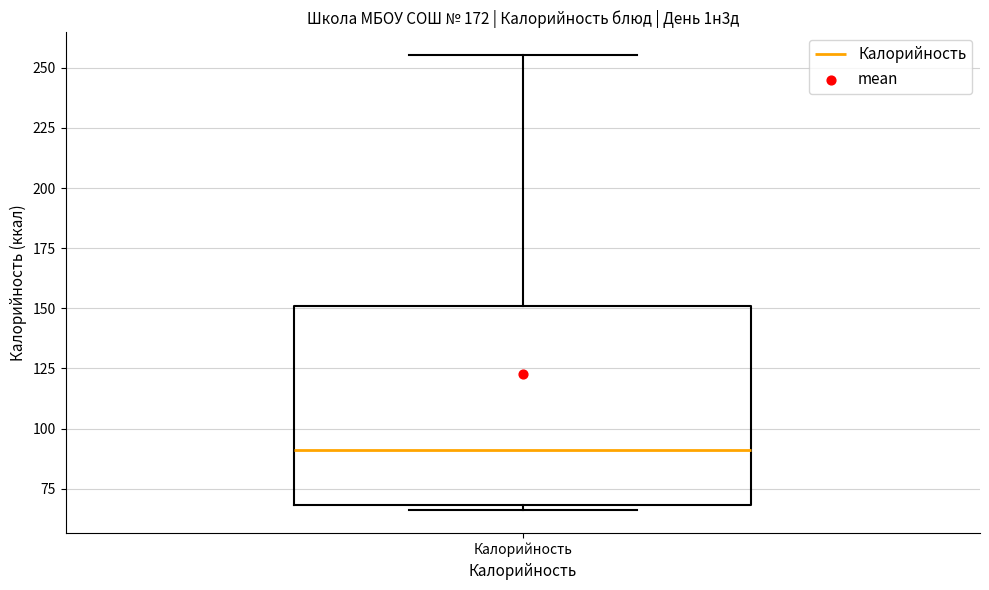

Where does the upper whisker of the box for Калорийность end on the y-axis? The values are not printed on the chart, so give them approximately, as read against the axis.

255